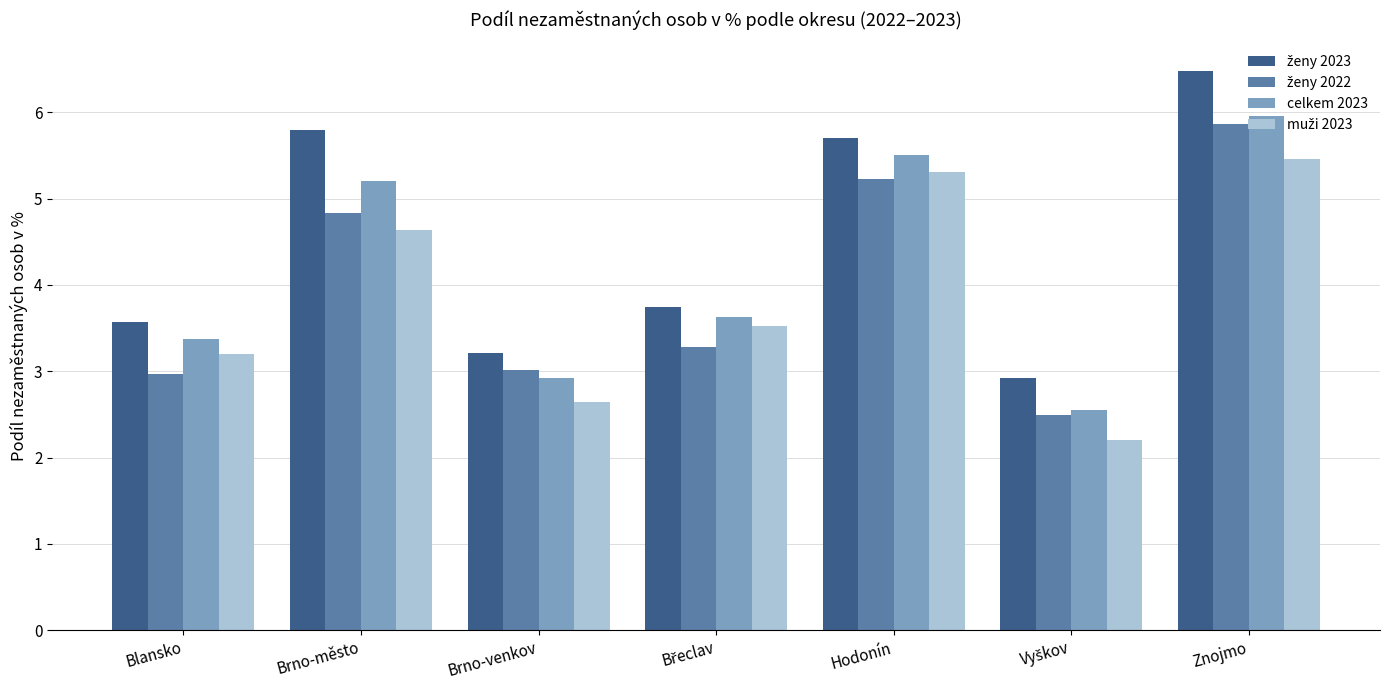

What is the greatest value displayed?

6.5